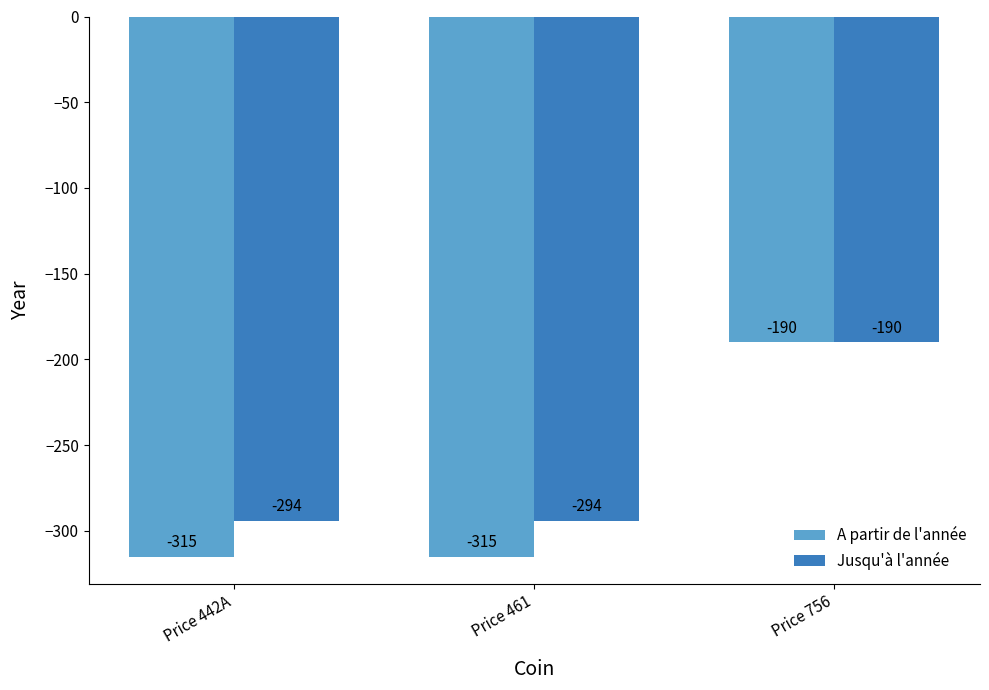

List the series in order of their overall mean, highest first.

Jusqu'à l'année, A partir de l'année